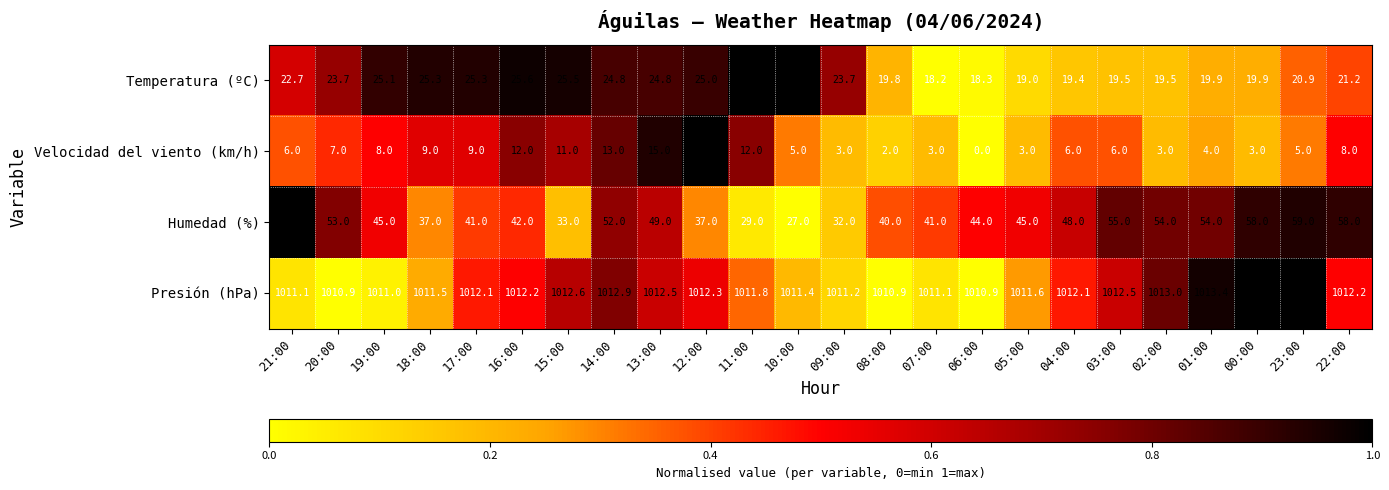

The Temperatura (ºC) series shows 25.6 at 16:00. True or false?

True